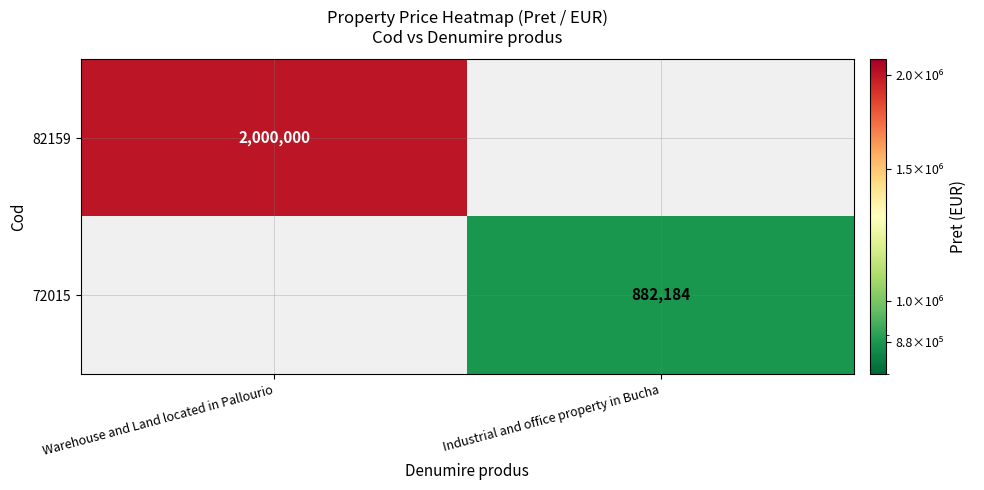

Is it true that 82159 equals 3459789 at Warehouse and Land located in Pallourio?

False